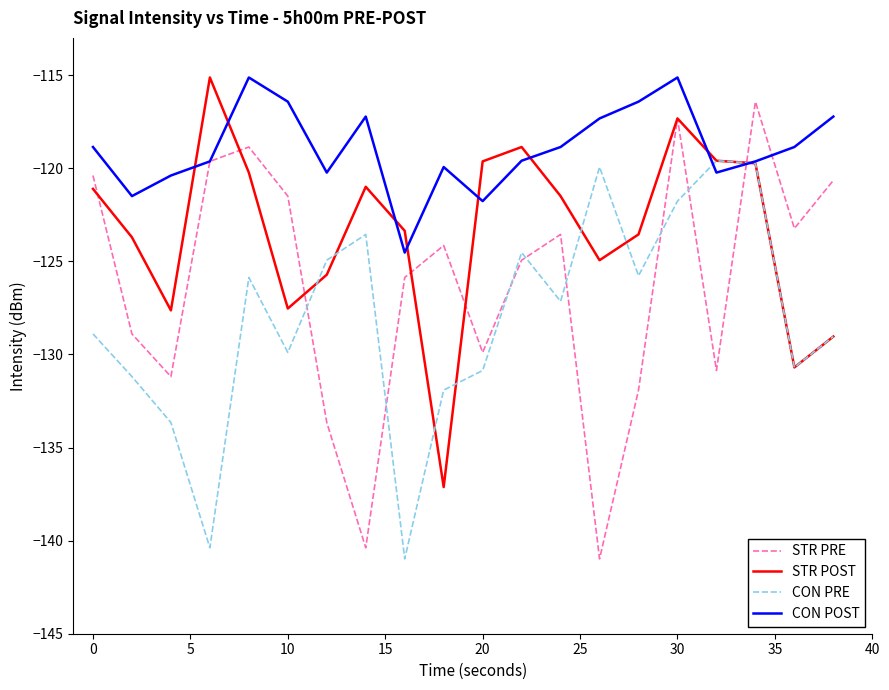

Which series has the largest total across all categories?

CON POST